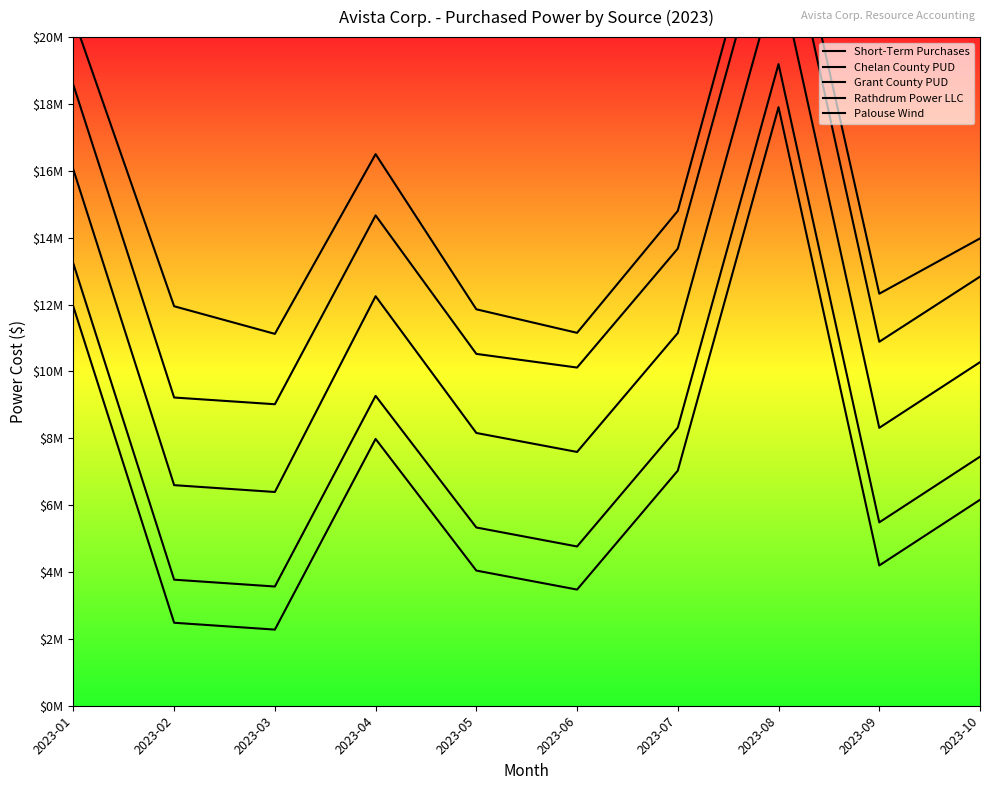

Is it true that Grant County PUD equals 11148376 at 2023-07?

True